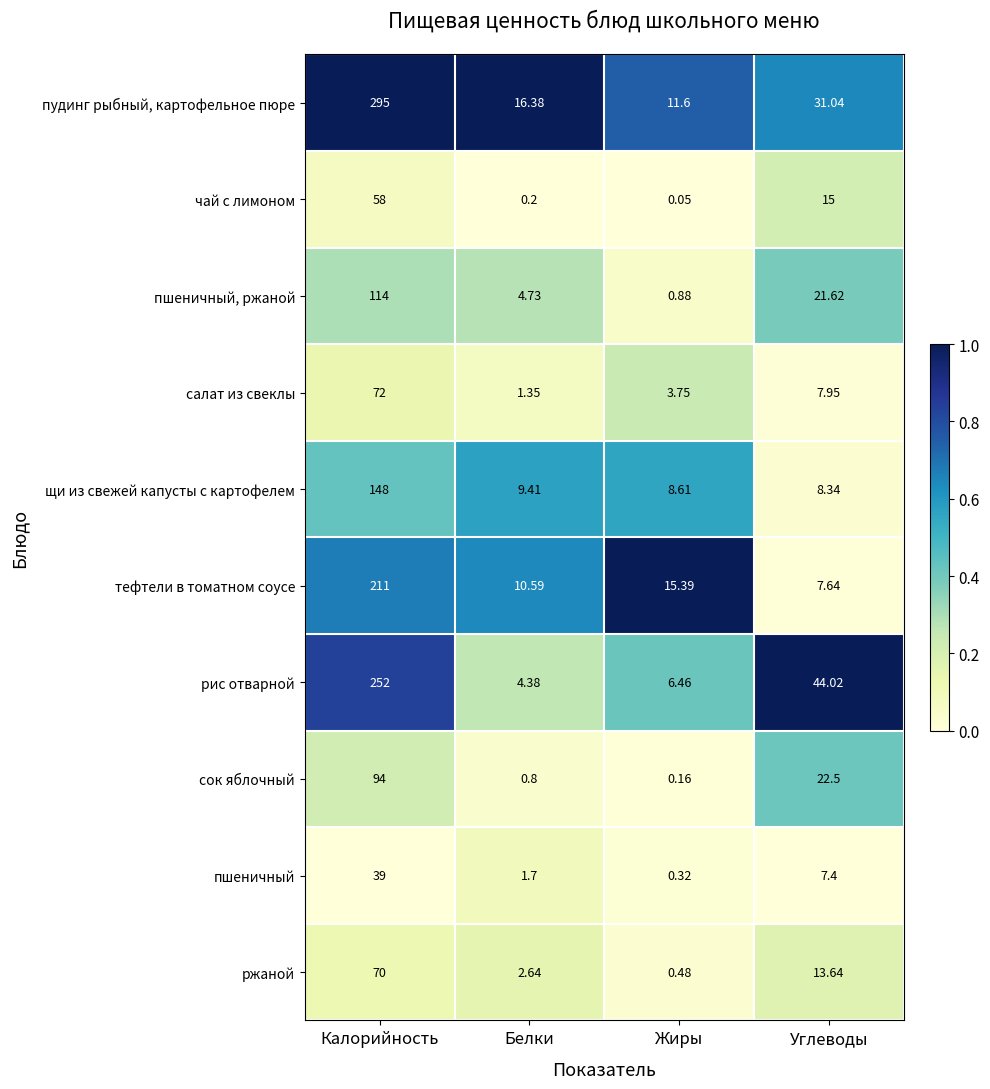

At how many categories does at least one series exceed 0?

4